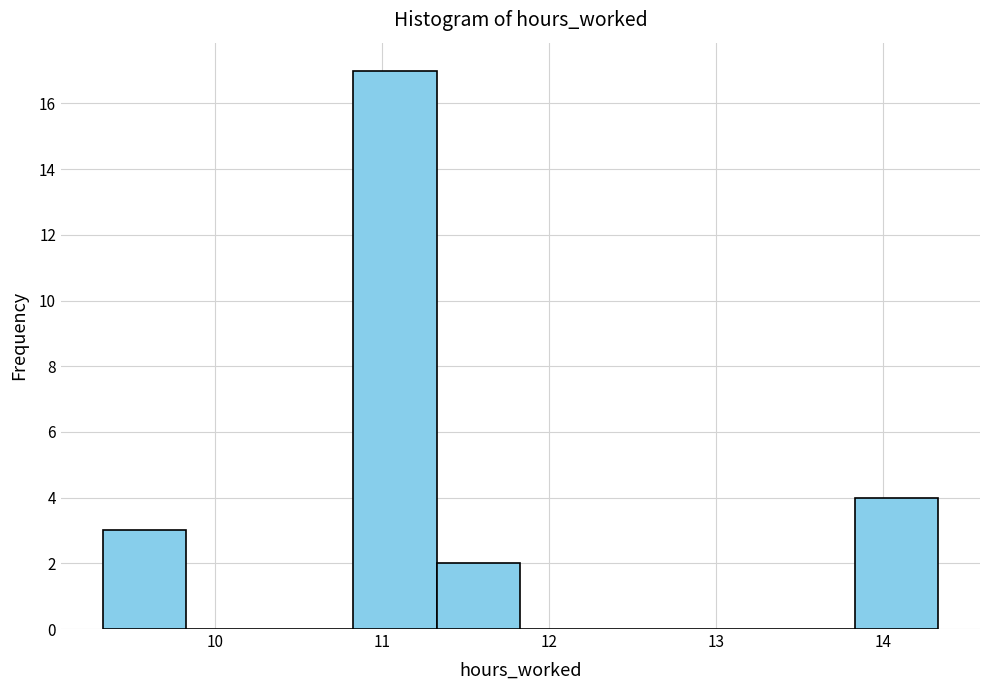

Reading left to right, list every bar in this chart as the range it spans on the x-axis followed by its height. Neither the bar edges nor the heights are printed on the chart, so give them approximately, as read against the axes.

9.33 to 9.83: 3
9.83 to 10.33: 0
10.33 to 10.83: 0
10.83 to 11.33: 17
11.33 to 11.83: 2
11.83 to 12.33: 0
12.33 to 12.83: 0
12.83 to 13.33: 0
13.33 to 13.83: 0
13.83 to 14.33: 4